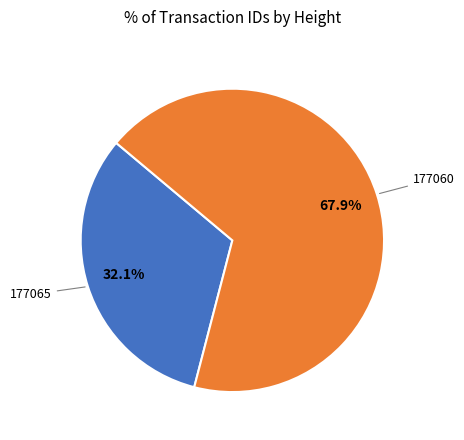

Is there any slice that represents more than half of the pie?

Yes